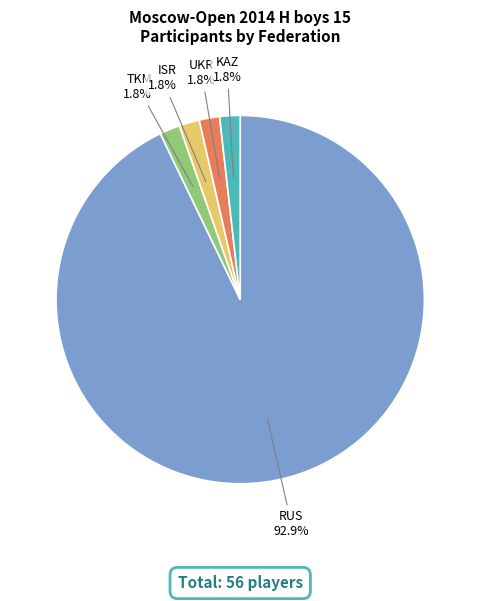

True or false: ISR accounts for 2% of the total.

True